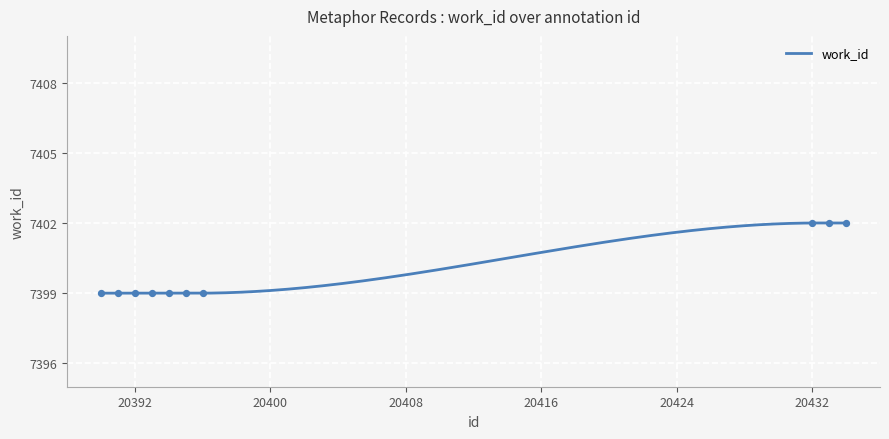

Which has a higher value, 20394 or 20393?

20394